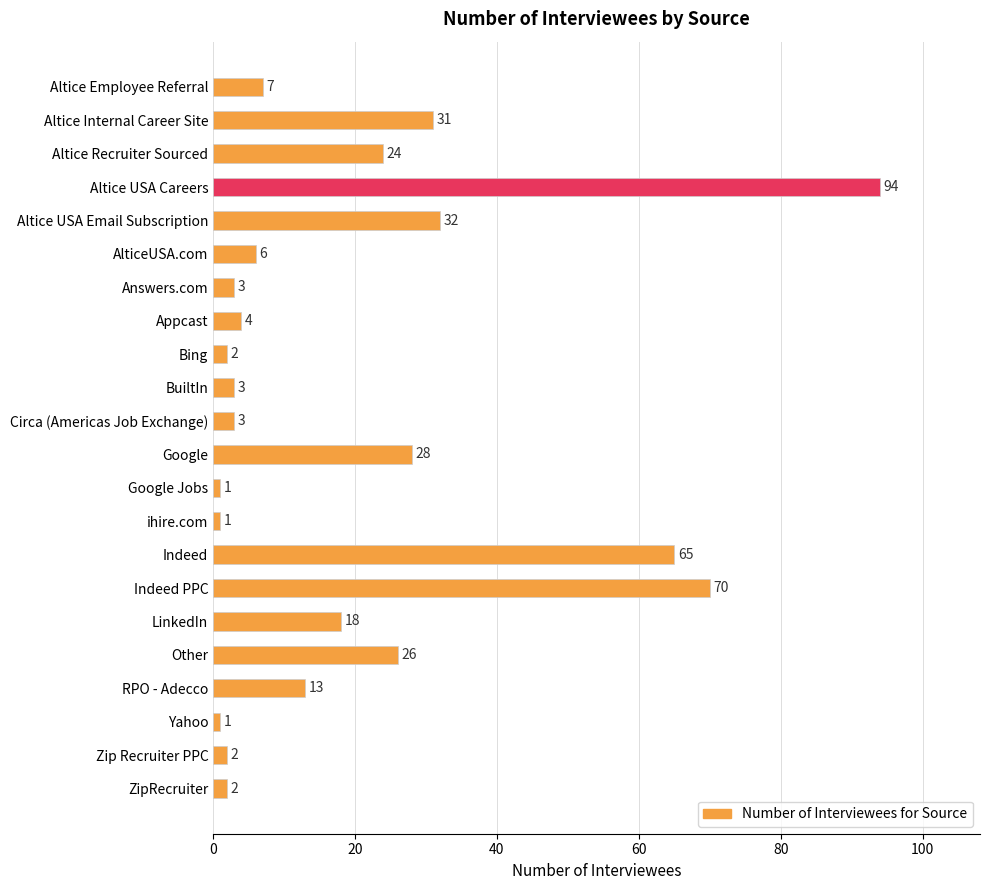

What is the average value?

20